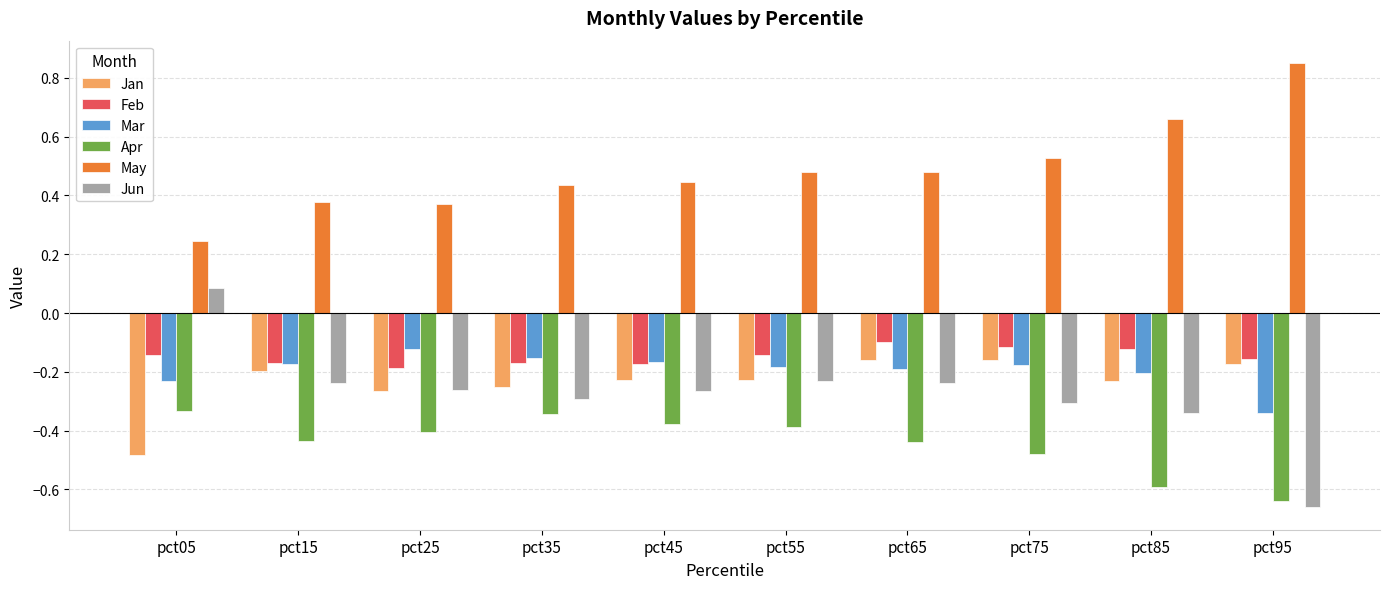

Which label corresponds to the largest value in the chart?

pct95